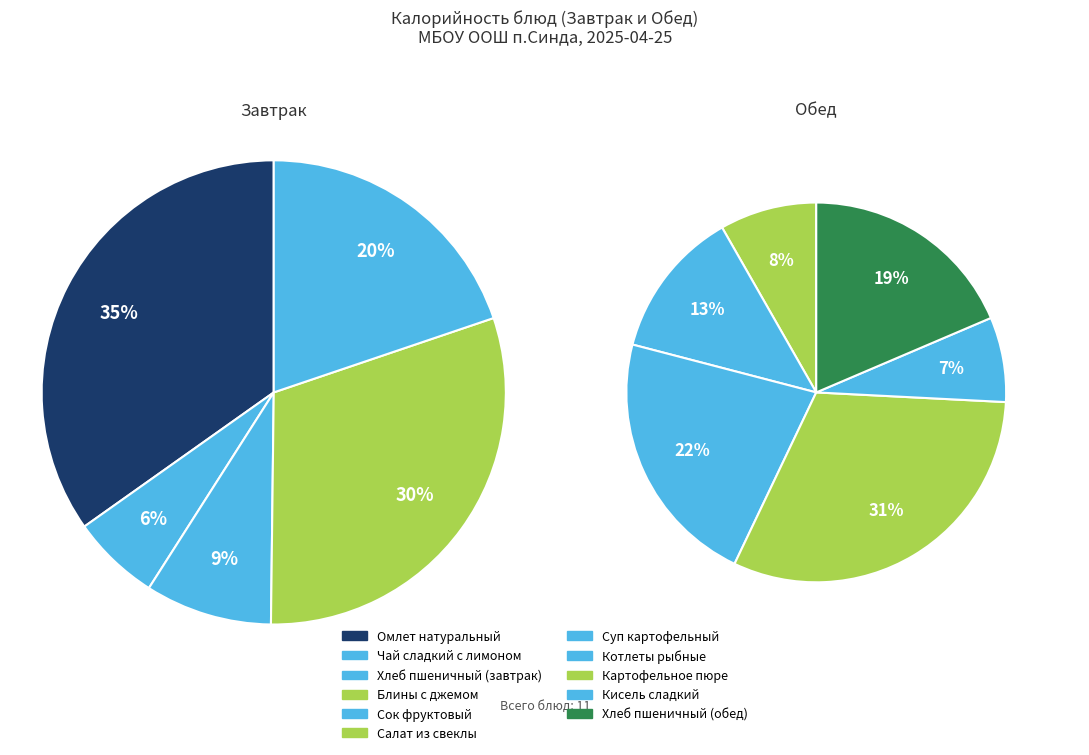

Count the number of slices in the pie.

11